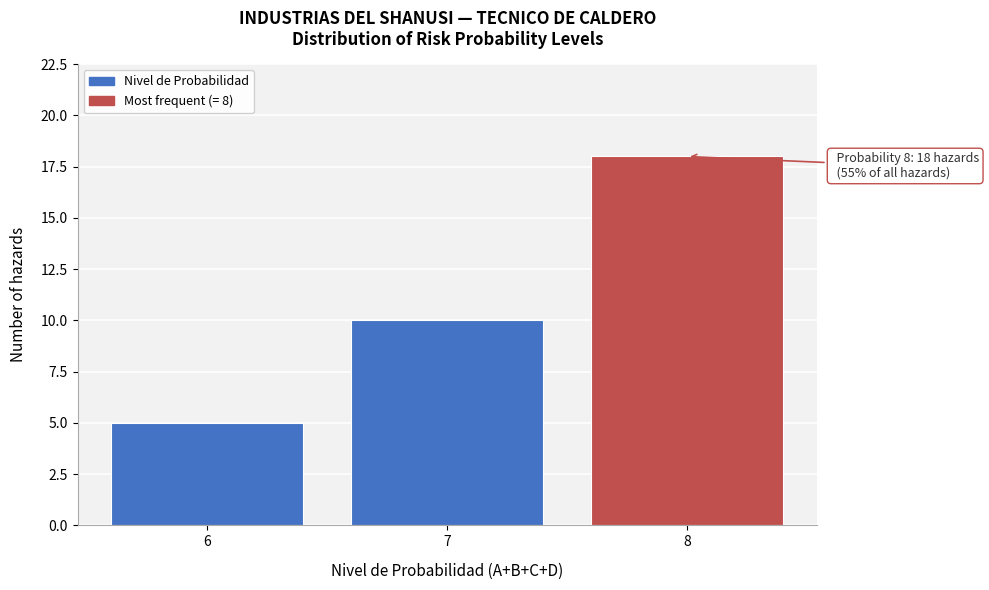

Reading left to right, what are all the values shown in this chart?

5	10	18